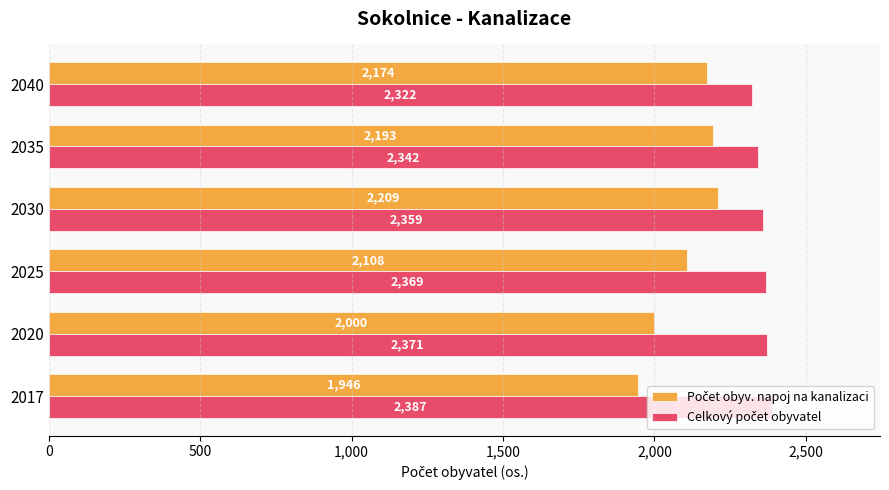

Which label corresponds to the smallest value in the chart?

2017